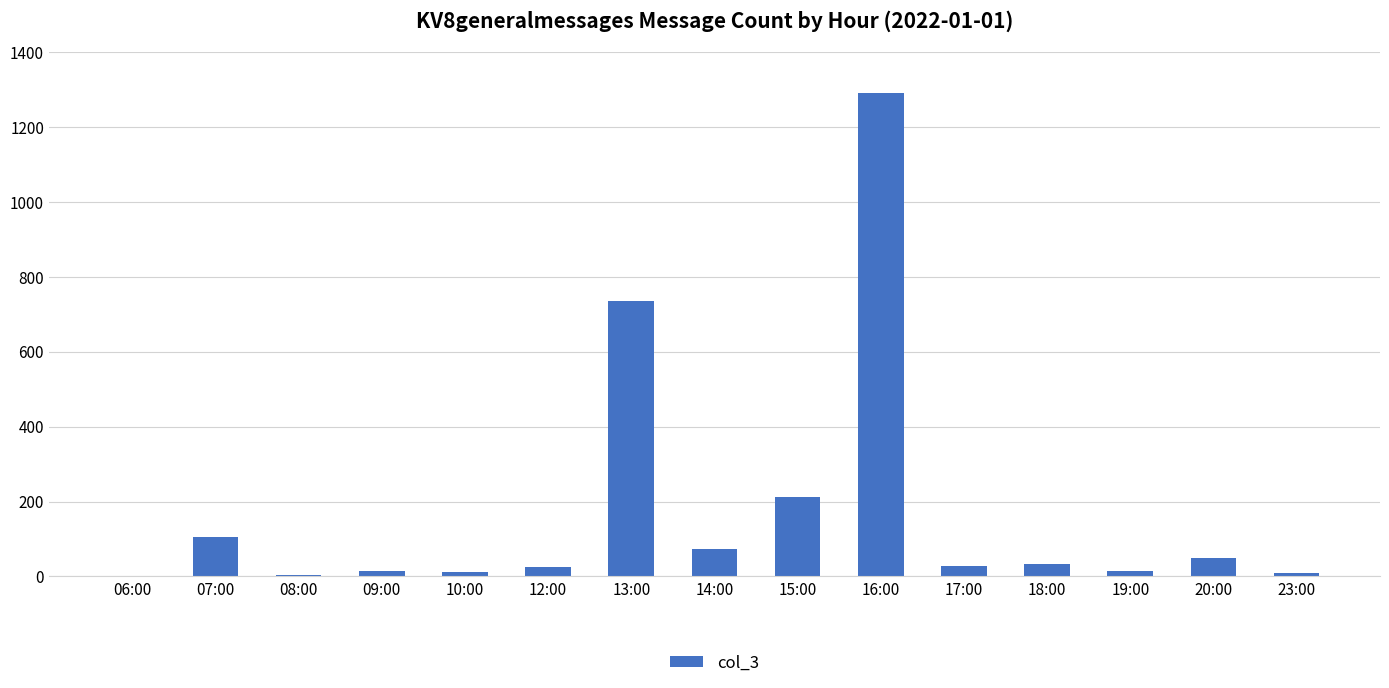

At which label is the value closest to 645?

13:00